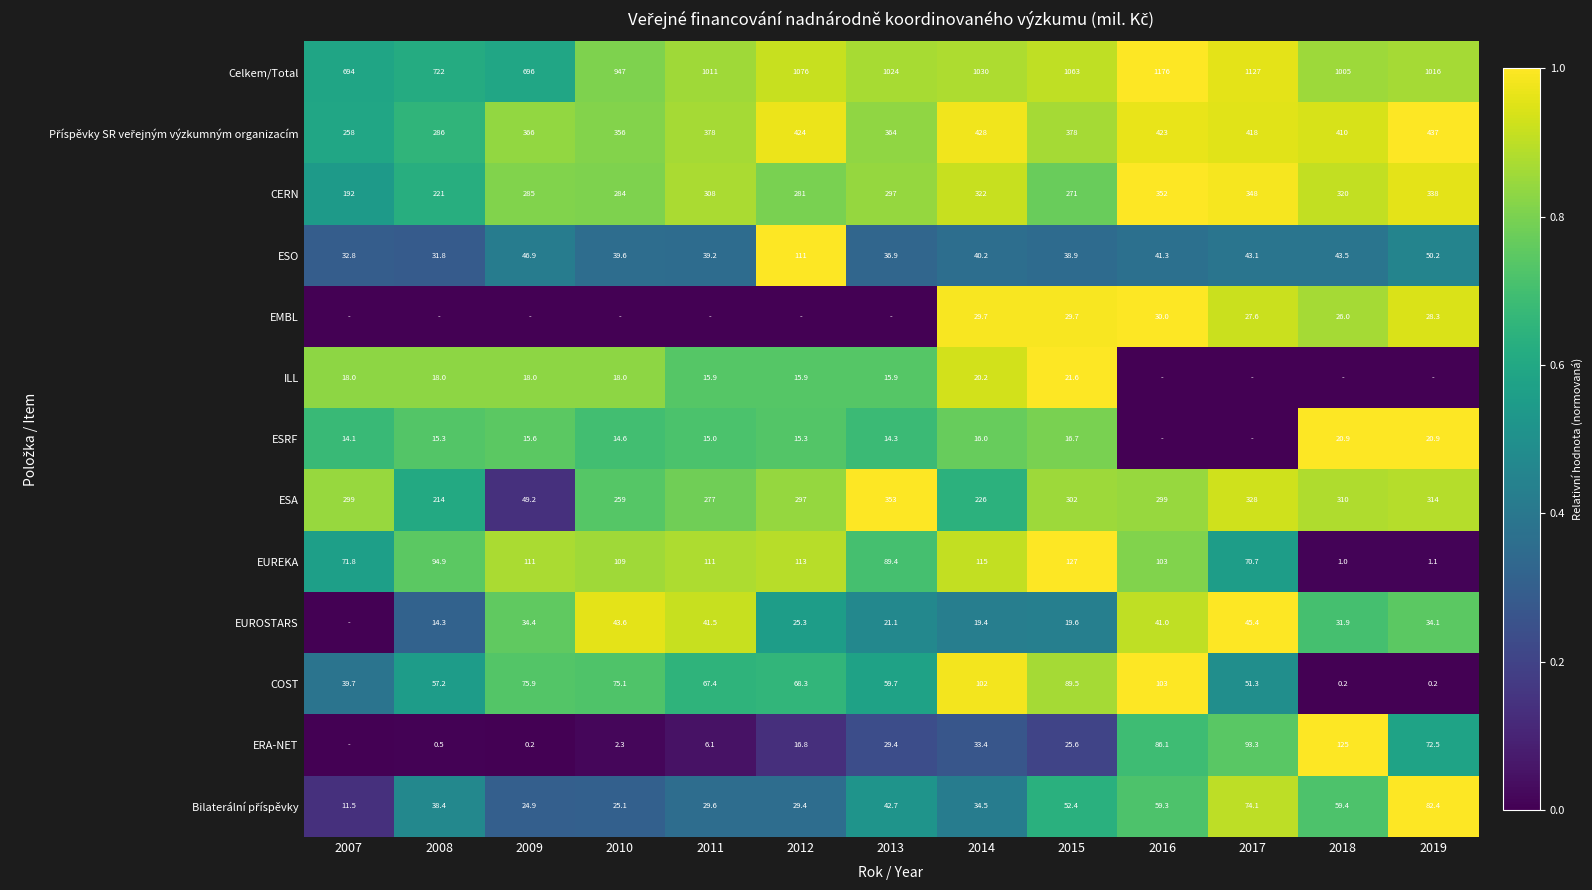

At which label does Celkem/Total first exceed 1016?

2012